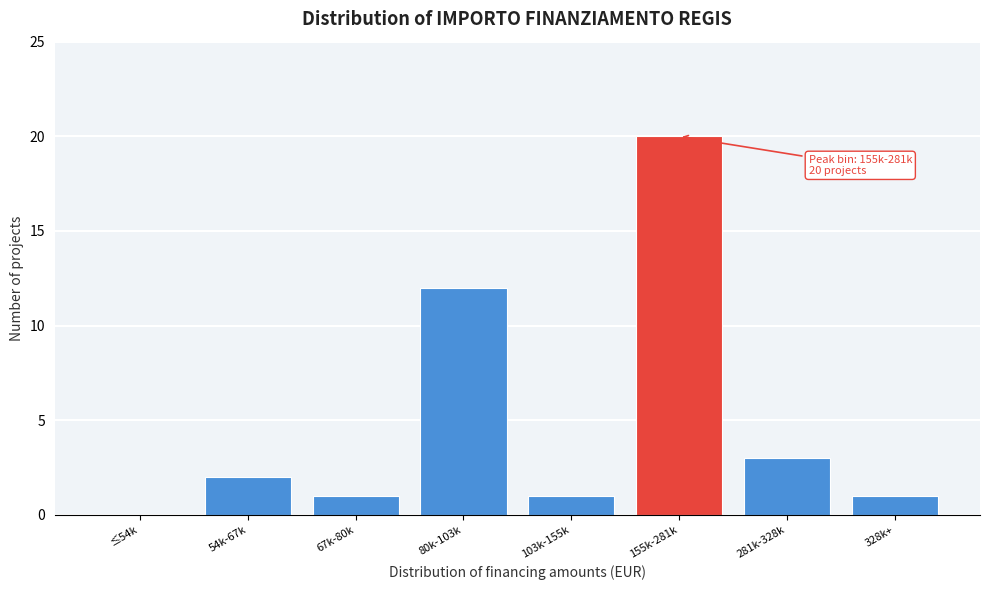

Reading left to right, transcribe all the data shown in this chart.

≤54k=0	54k-67k=2	67k-80k=1	80k-103k=12	103k-155k=1	155k-281k=20	281k-328k=3	328k+=1